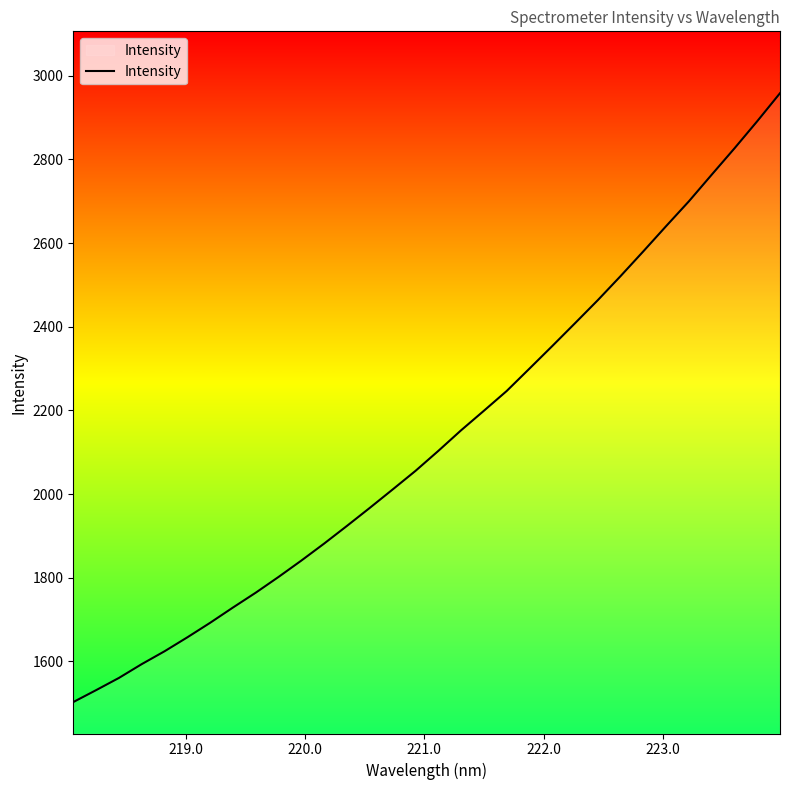

What is the greatest value displayed?

2958.4